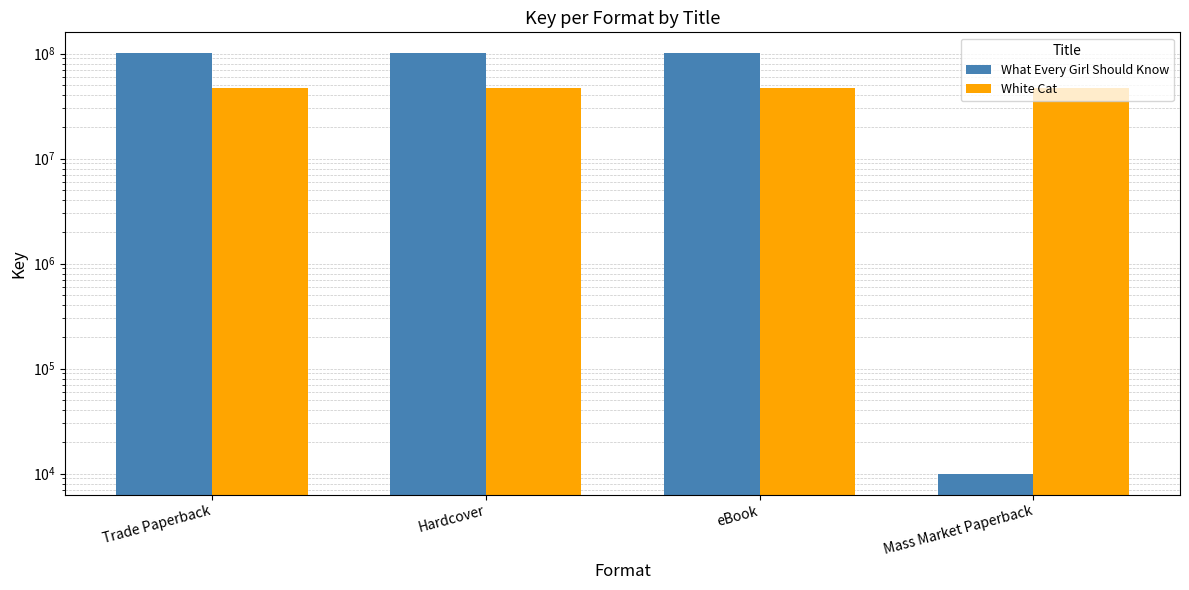

What is the highest value of the White Cat series?

46644113